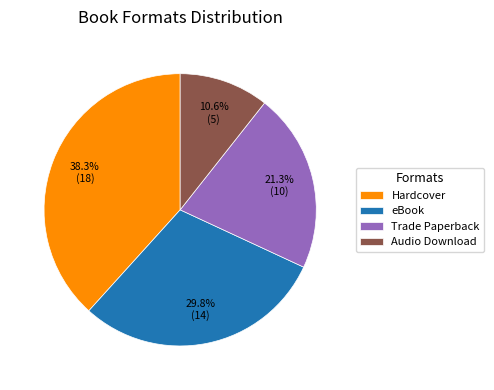

Is Trade Paperback the majority of the pie?

No